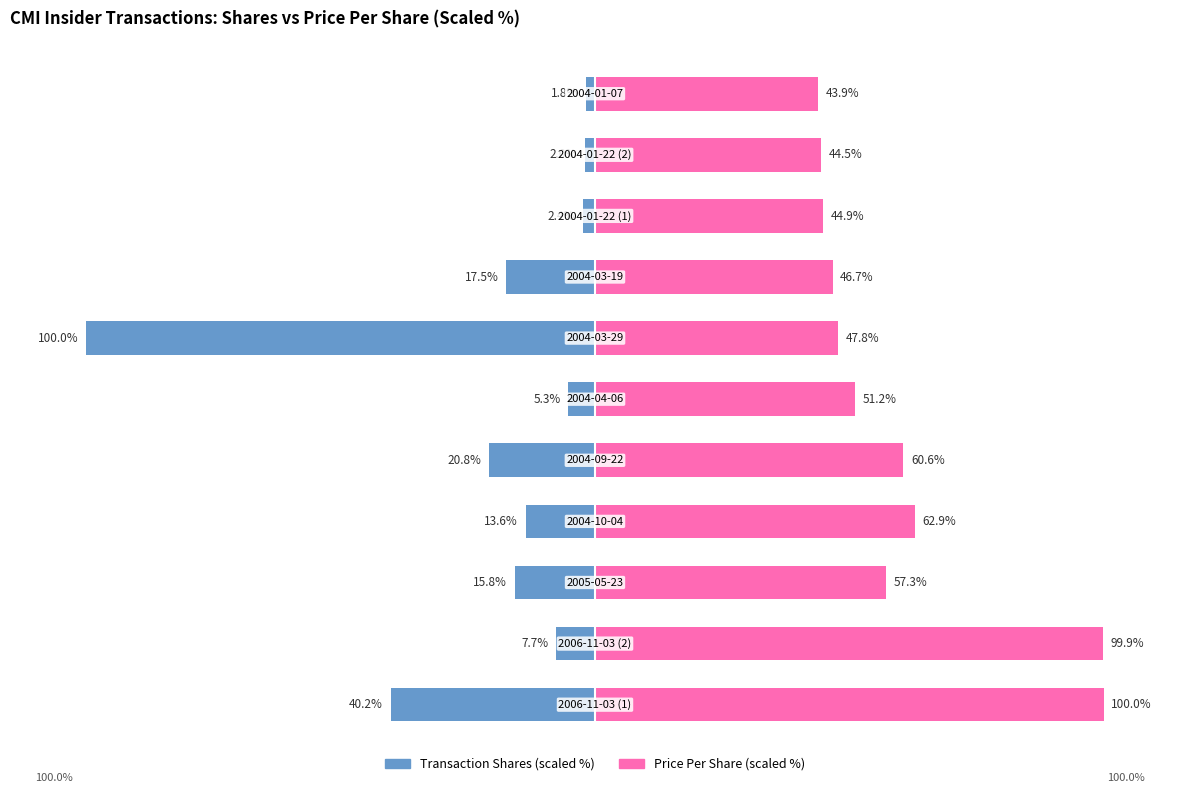

Which series changed the most between 5 and 7?

Transaction Shares (scaled %)